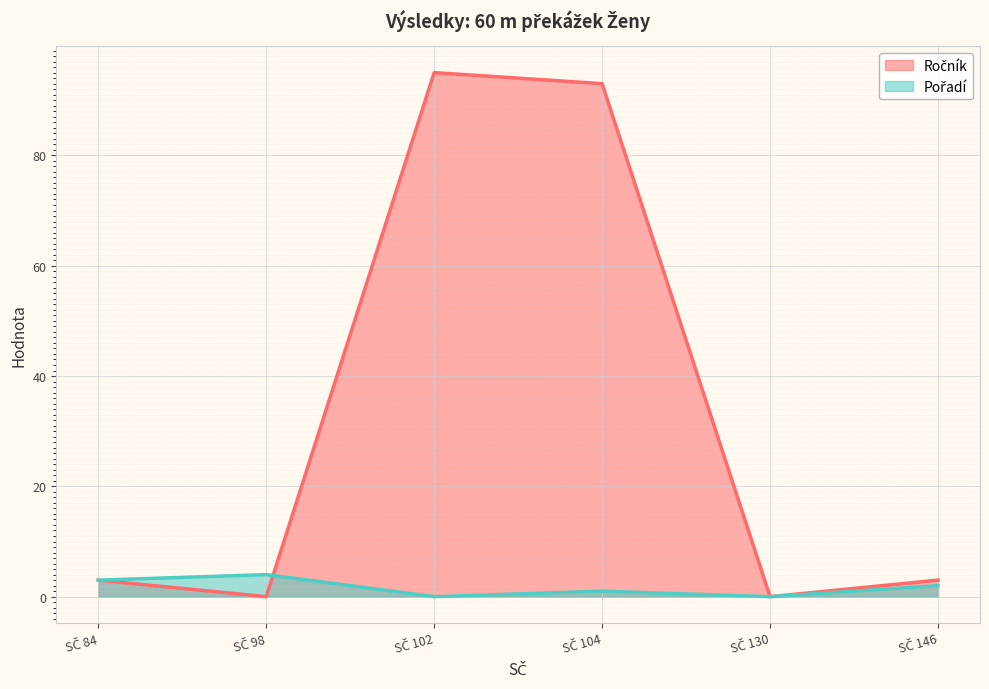

Between SČ 102 and SČ 130, which series saw the biggest shift?

Ročník (line)